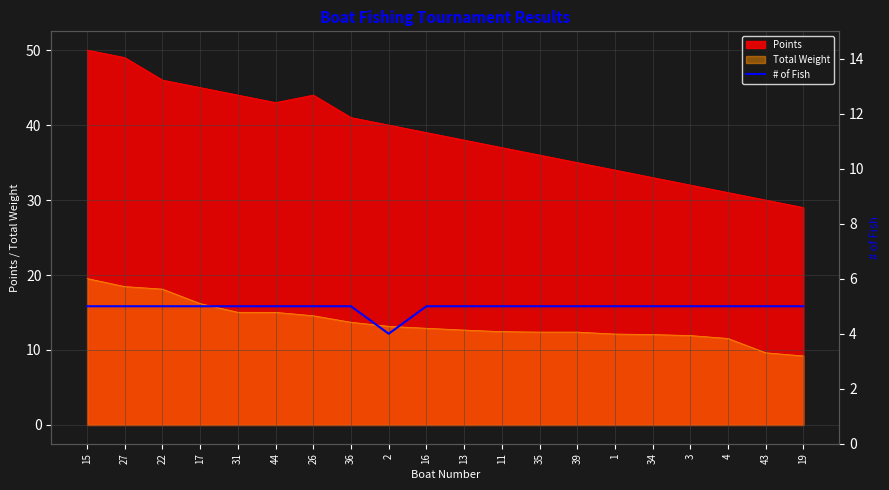

The value of Total Weight at 17 is 16.2. True or false?

True